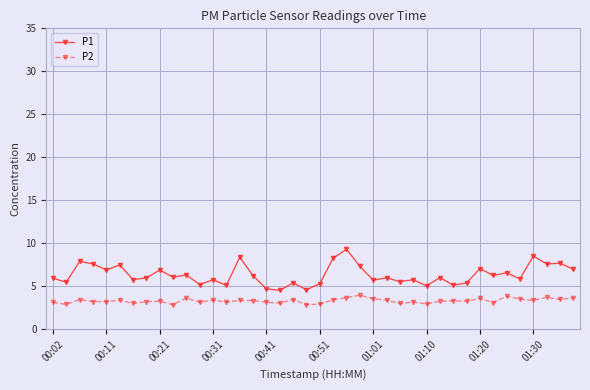

What is the maximum value for P2?

4.0